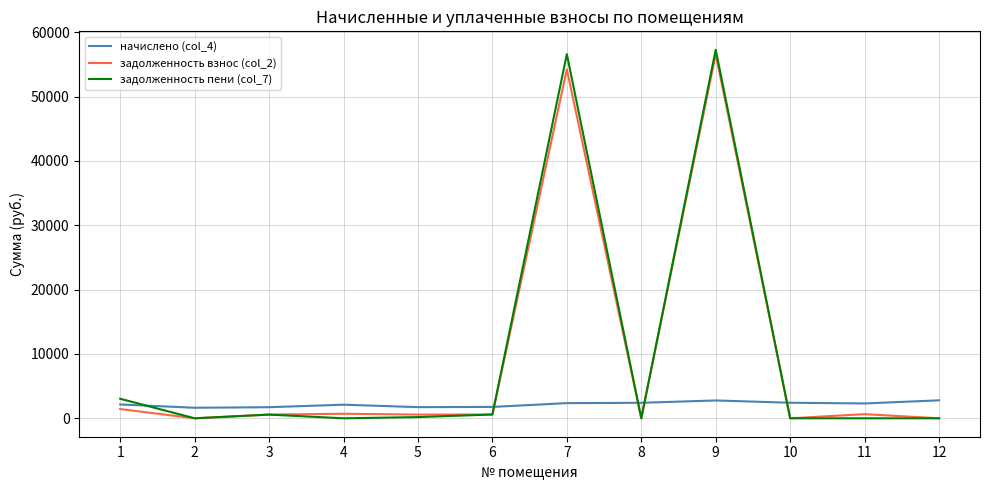

At how many categories does at least one series exceed 18832?

2